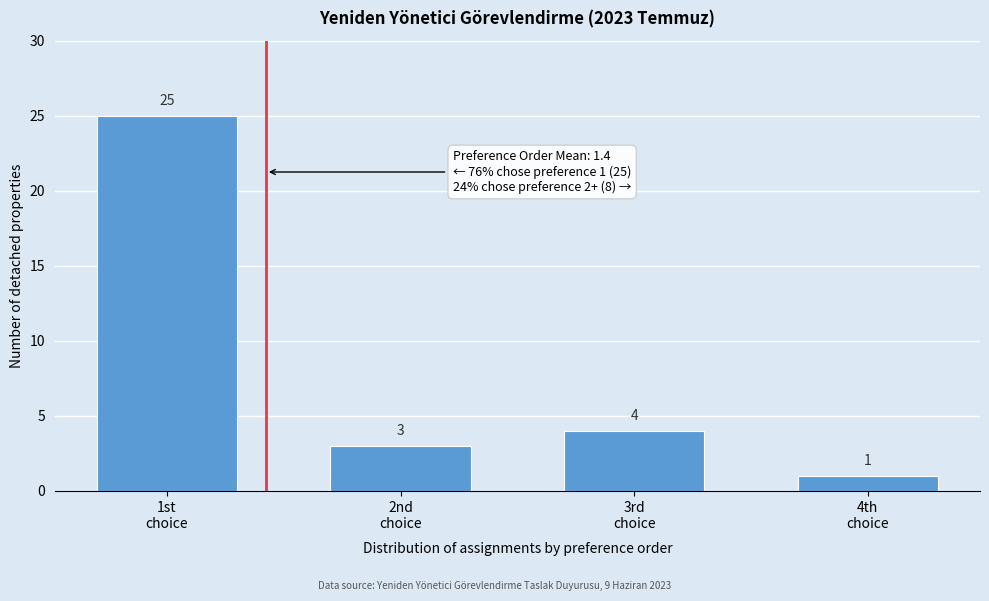

Reading left to right, list all the values displayed in this chart.

25	3	4	1